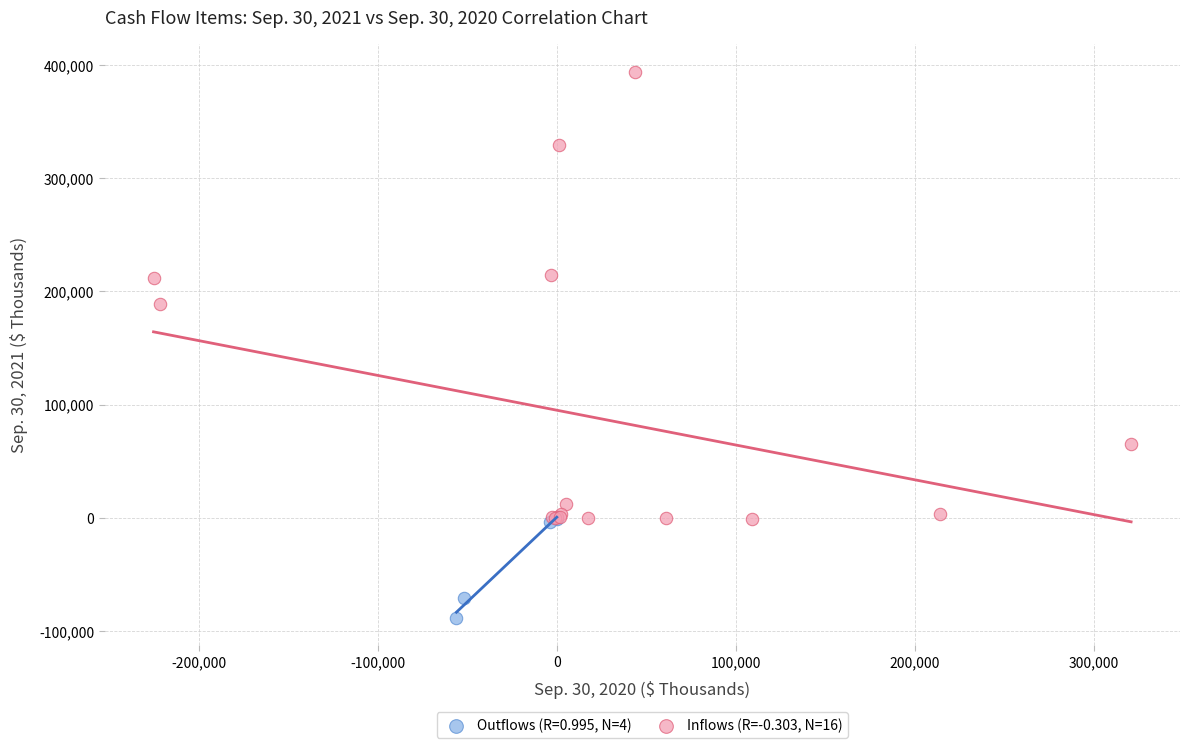

Which series has the widest spread of Y values?

Inflows (R=-0.303, N=16)